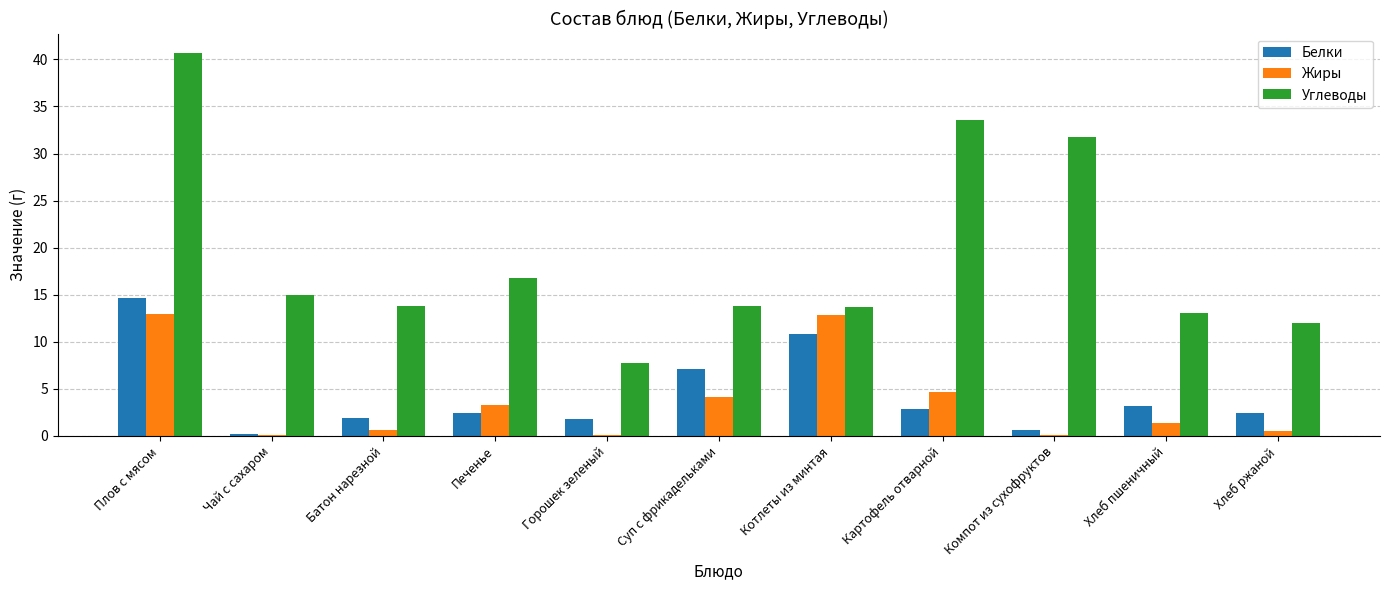

Which series has the largest range (max minus min)?

Углеводы